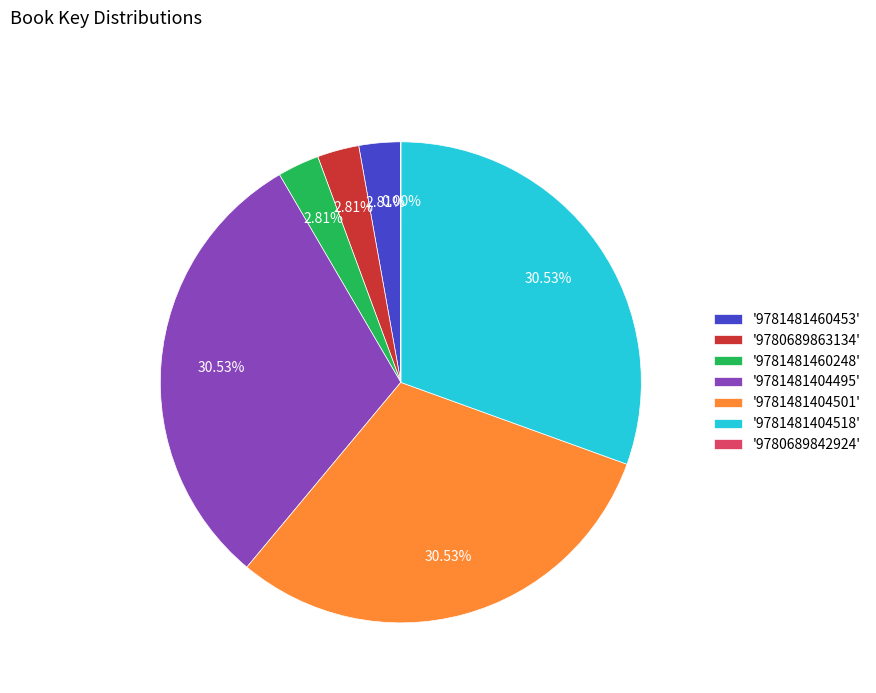

Combined, do '9781481460453' and '9781481404495' account for over 50%?

No